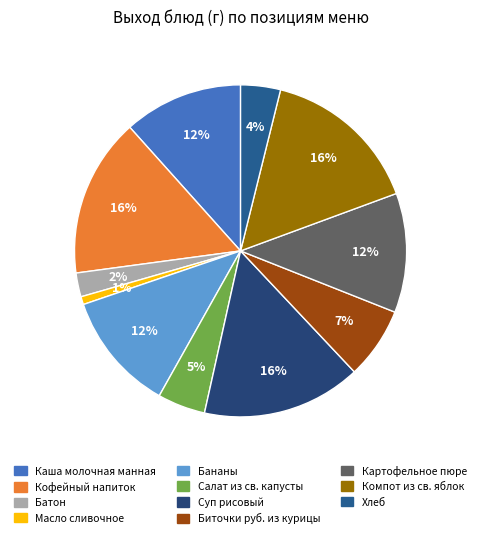

To the nearest percent, what portion does Хлеб represent?

4%